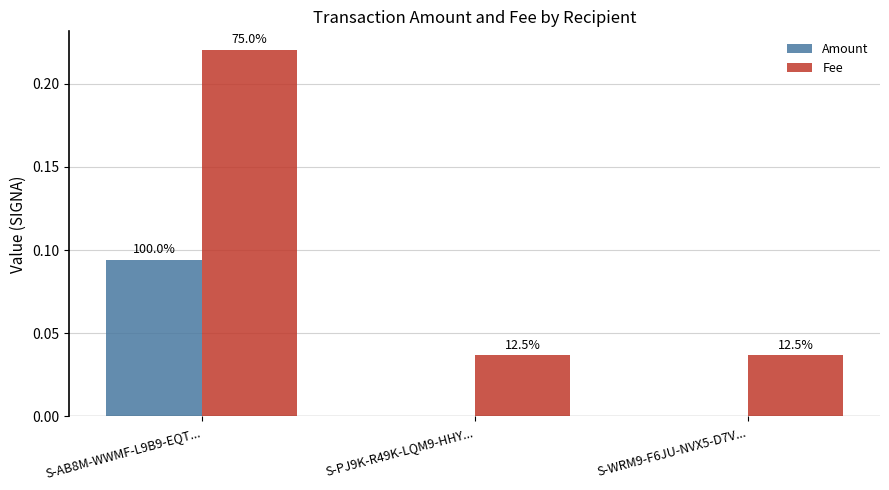

Is the value of Amount at S-AB8M-WWMF-L9B9-EQT... greater than the value of Fee at S-AB8M-WWMF-L9B9-EQT...?

No